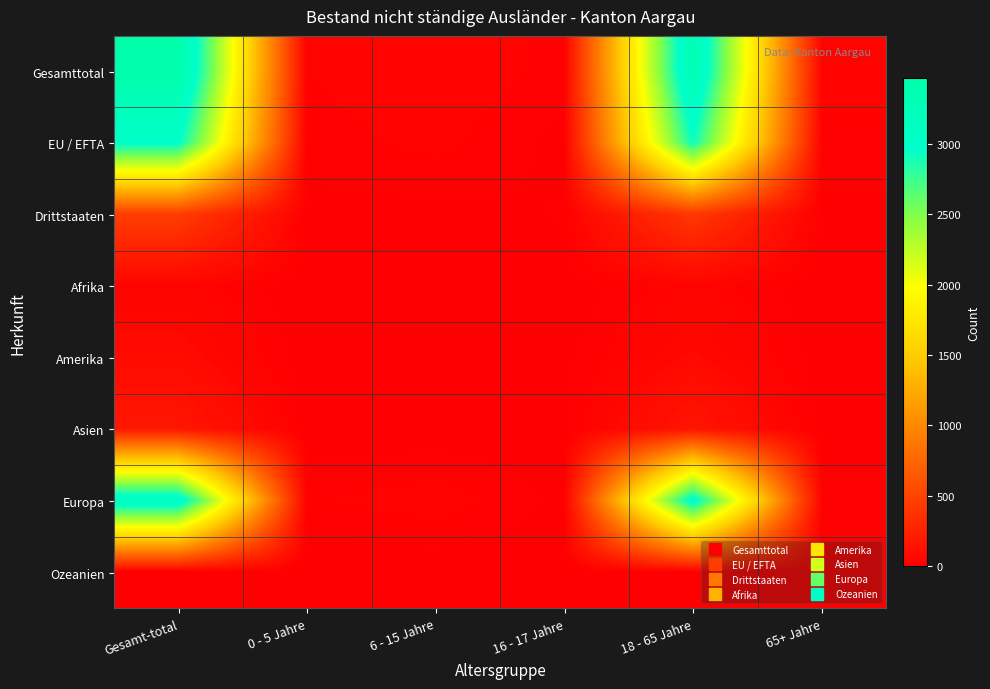

Reading right to left, list all the values displayed in this chart.

Gesamttotal: 65+ Jahre=32	18 - 65 Jahre=3346	16 - 17 Jahre=22	6 - 15 Jahre=40	0 - 5 Jahre=28	Gesamt-total=3468
EU / EFTA: 65+ Jahre=24	18 - 65 Jahre=2925	16 - 17 Jahre=7	6 - 15 Jahre=33	0 - 5 Jahre=19	Gesamt-total=3008
Drittstaaten: 65+ Jahre=8	18 - 65 Jahre=421	16 - 17 Jahre=15	6 - 15 Jahre=7	0 - 5 Jahre=9	Gesamt-total=460
Afrika: 65+ Jahre=0	18 - 65 Jahre=38	16 - 17 Jahre=0	6 - 15 Jahre=0	0 - 5 Jahre=0	Gesamt-total=38
Amerika: 65+ Jahre=3	18 - 65 Jahre=72	16 - 17 Jahre=8	6 - 15 Jahre=1	0 - 5 Jahre=0	Gesamt-total=84
Asien: 65+ Jahre=1	18 - 65 Jahre=160	16 - 17 Jahre=5	6 - 15 Jahre=1	0 - 5 Jahre=3	Gesamt-total=170
Europa: 65+ Jahre=27	18 - 65 Jahre=3074	16 - 17 Jahre=8	6 - 15 Jahre=38	0 - 5 Jahre=25	Gesamt-total=3172
Ozeanien: 65+ Jahre=1	18 - 65 Jahre=2	16 - 17 Jahre=1	6 - 15 Jahre=0	0 - 5 Jahre=0	Gesamt-total=4